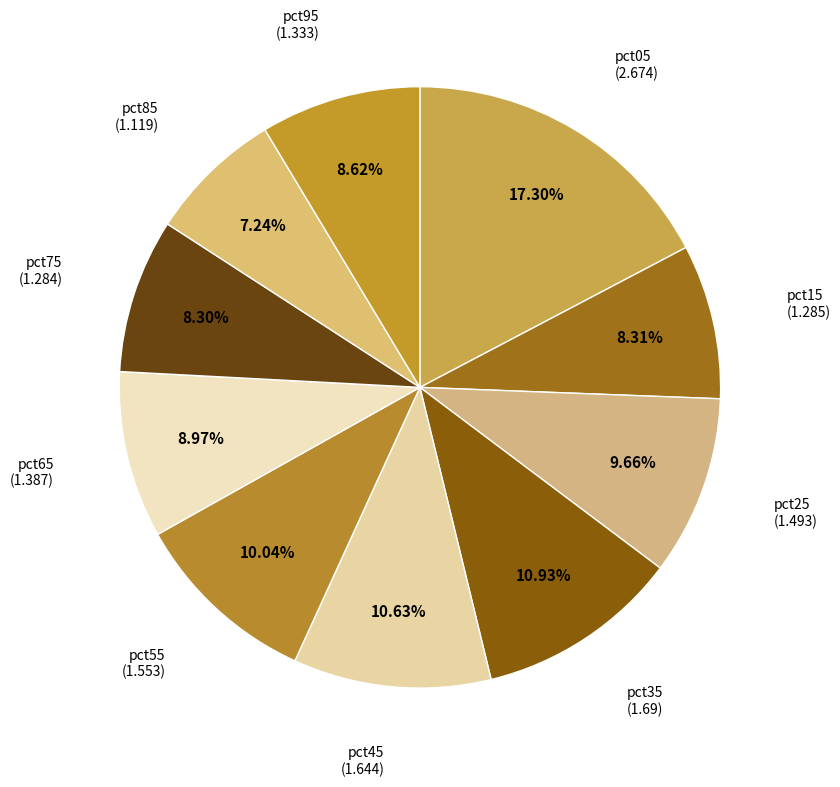

How many slices are in this pie chart?

10